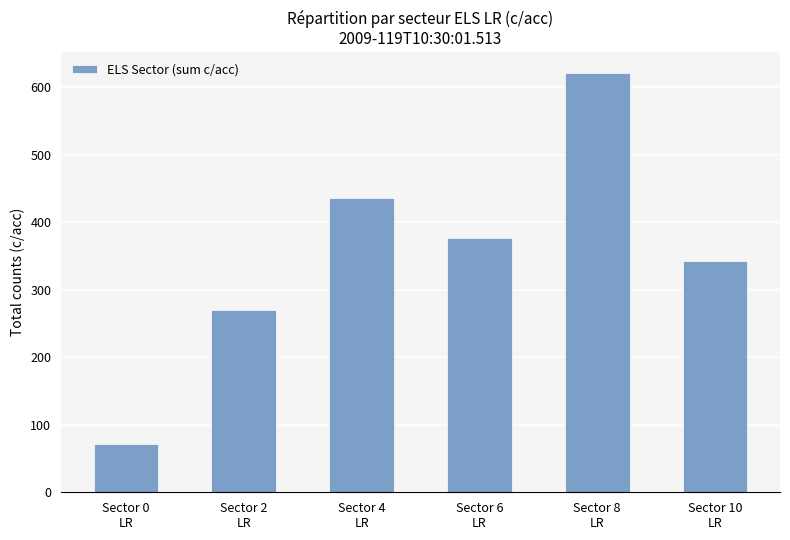

Rank the categories by value from lowest to highest.

Sector 0
LR, Sector 2
LR, Sector 10
LR, Sector 6
LR, Sector 4
LR, Sector 8
LR